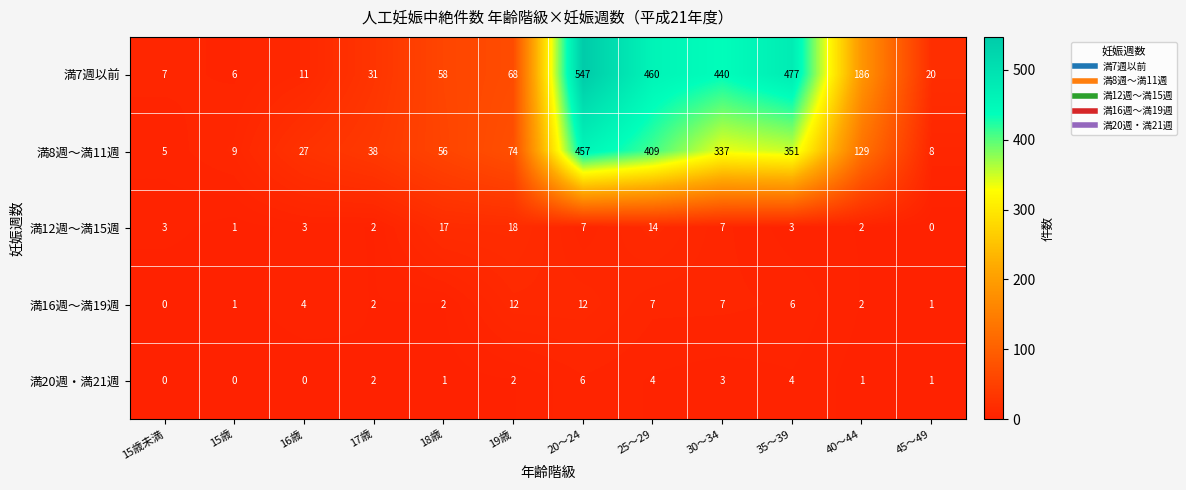

Rank the categories by 満8週～満11週 value from lowest to highest.

15歳未満, 45～49, 15歳, 16歳, 17歳, 18歳, 19歳, 40～44, 30～34, 35～39, 25～29, 20～24